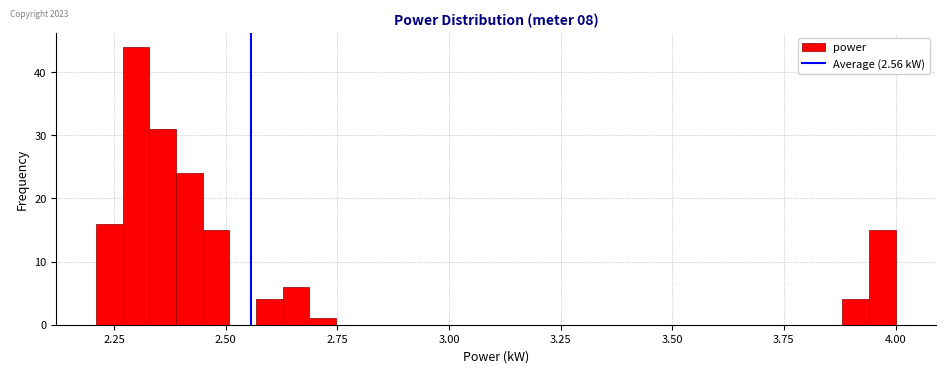

Read against the x-axis, roughly where is the centre of the tallest bar?

2.30